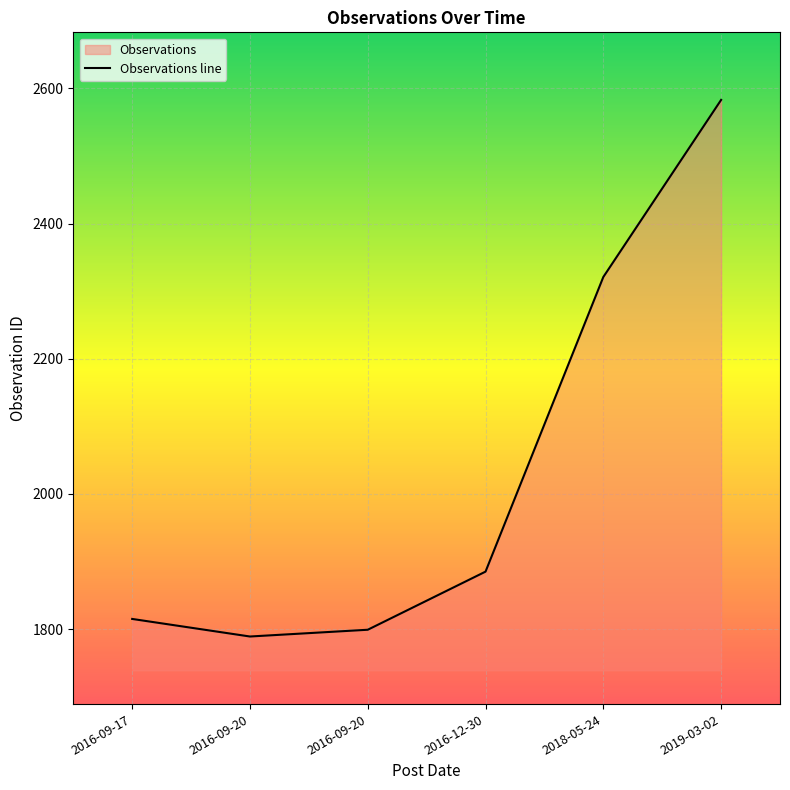

Reading left to right, list all the values displayed in this chart.

1815	1789	1799	1885	2321	2583